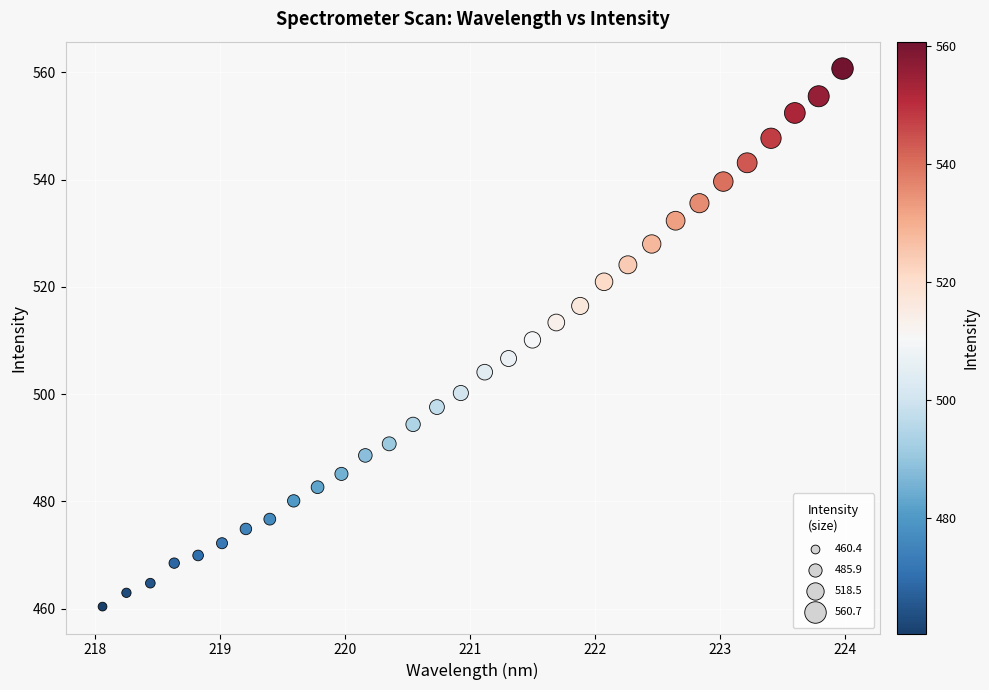

What is the range of X values (max minus min)?

5.9